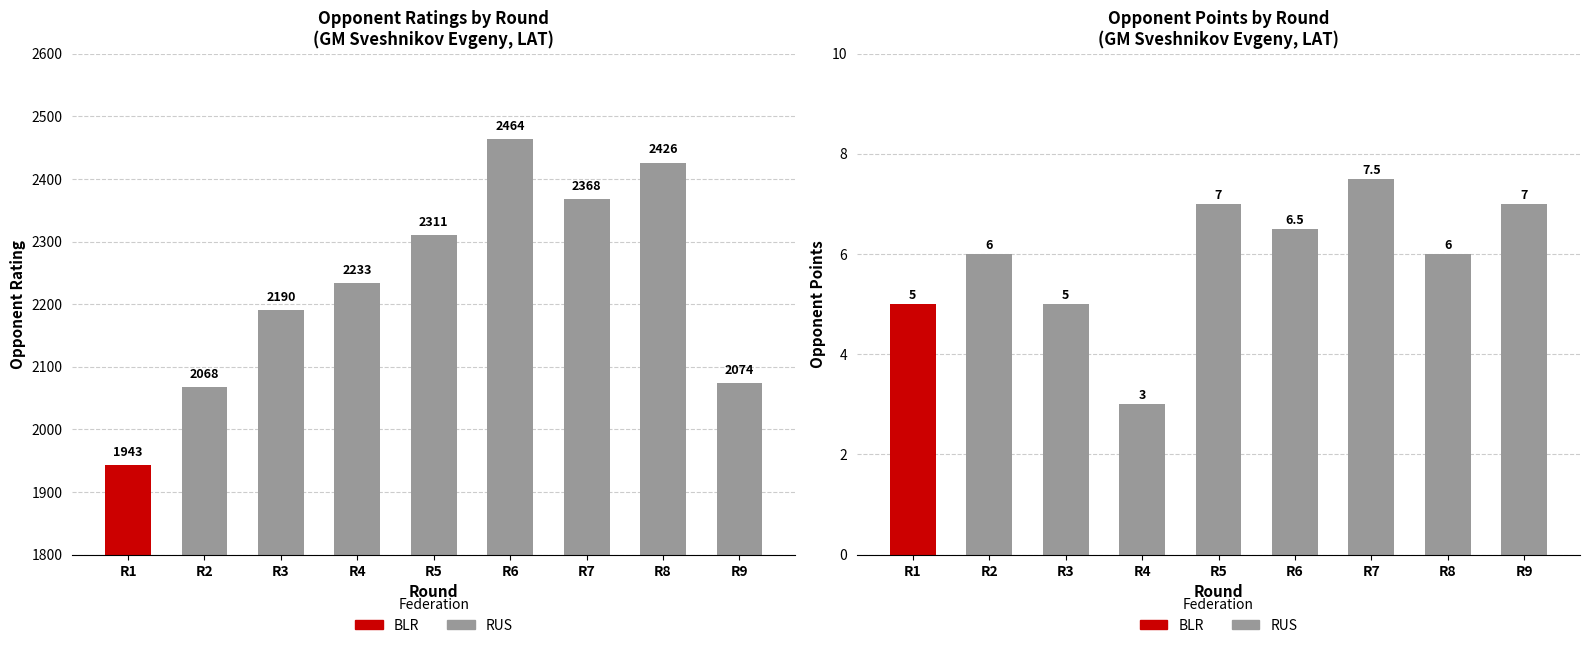

Which series has the largest range (max minus min)?

Rating